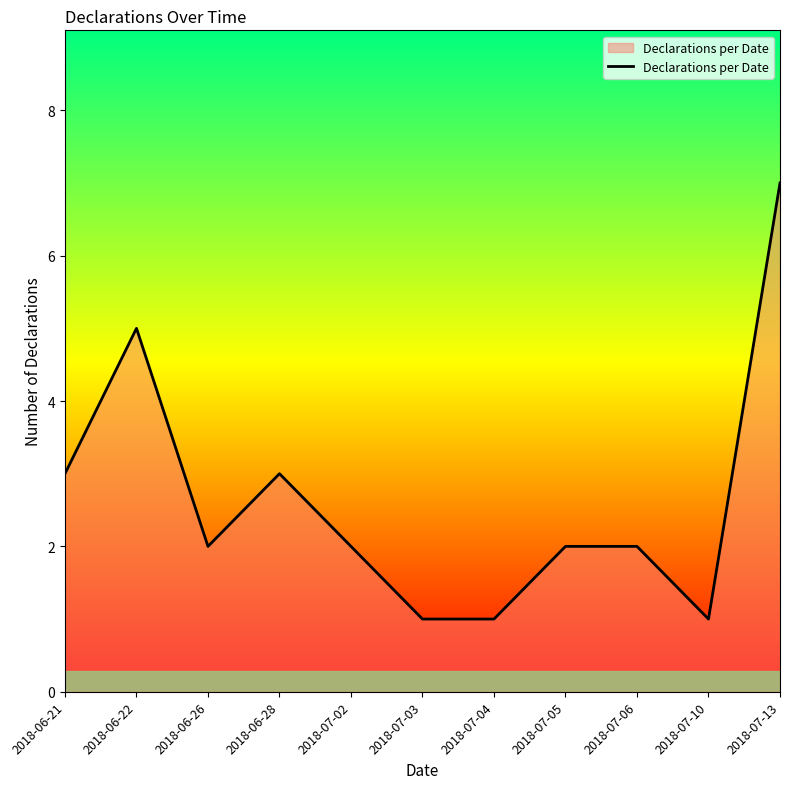

What is the sum of all values?

29